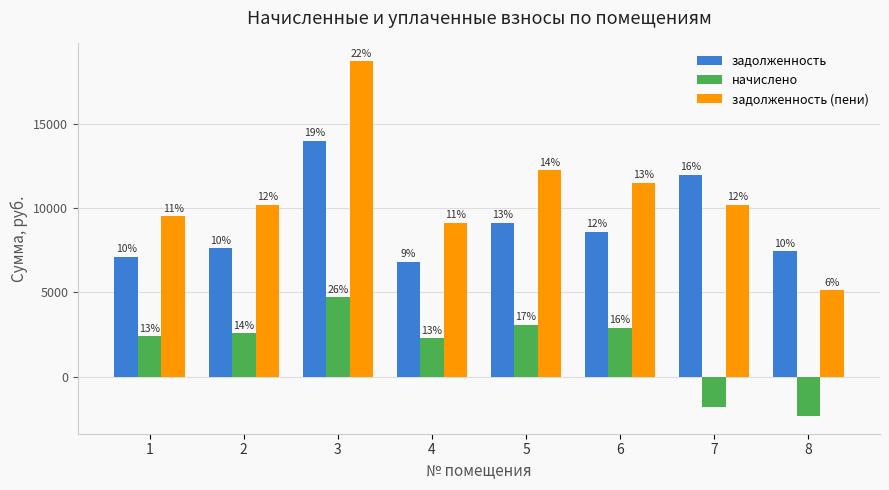

Does the chart contain any negative values?

Yes